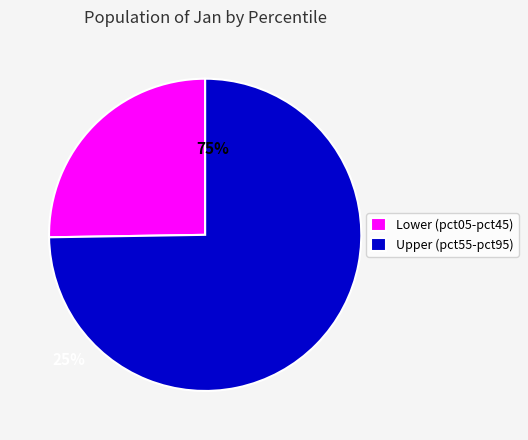

Do Lower (pct05-pct45) and Upper (pct55-pct95) together represent more than half of the pie?

Yes